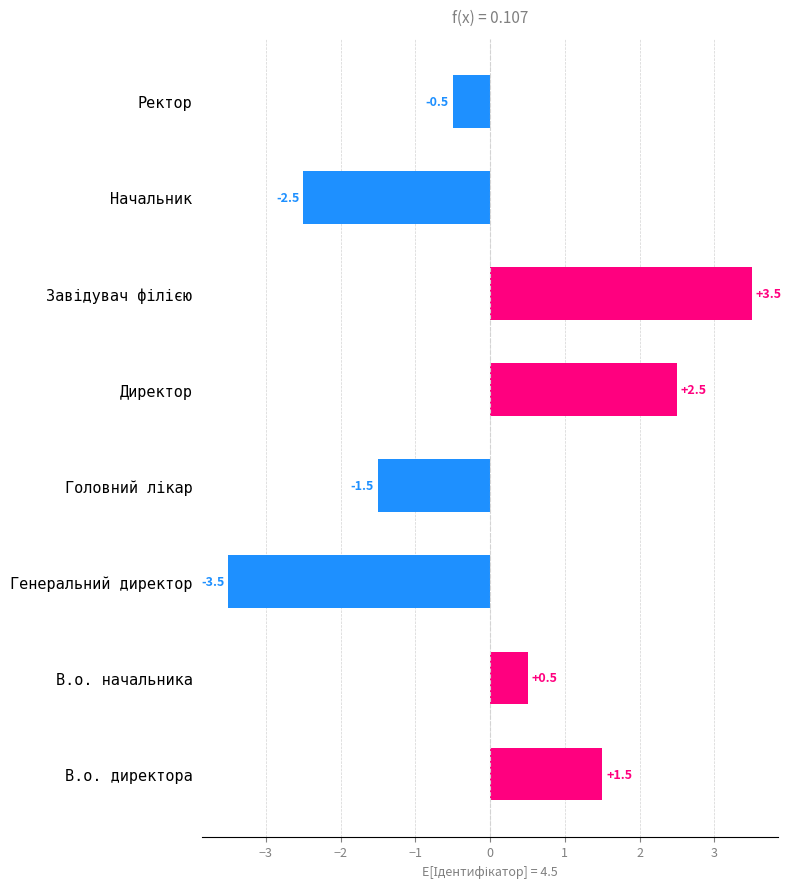

True or false: the data shows 1.5 at В.о. директора.

True